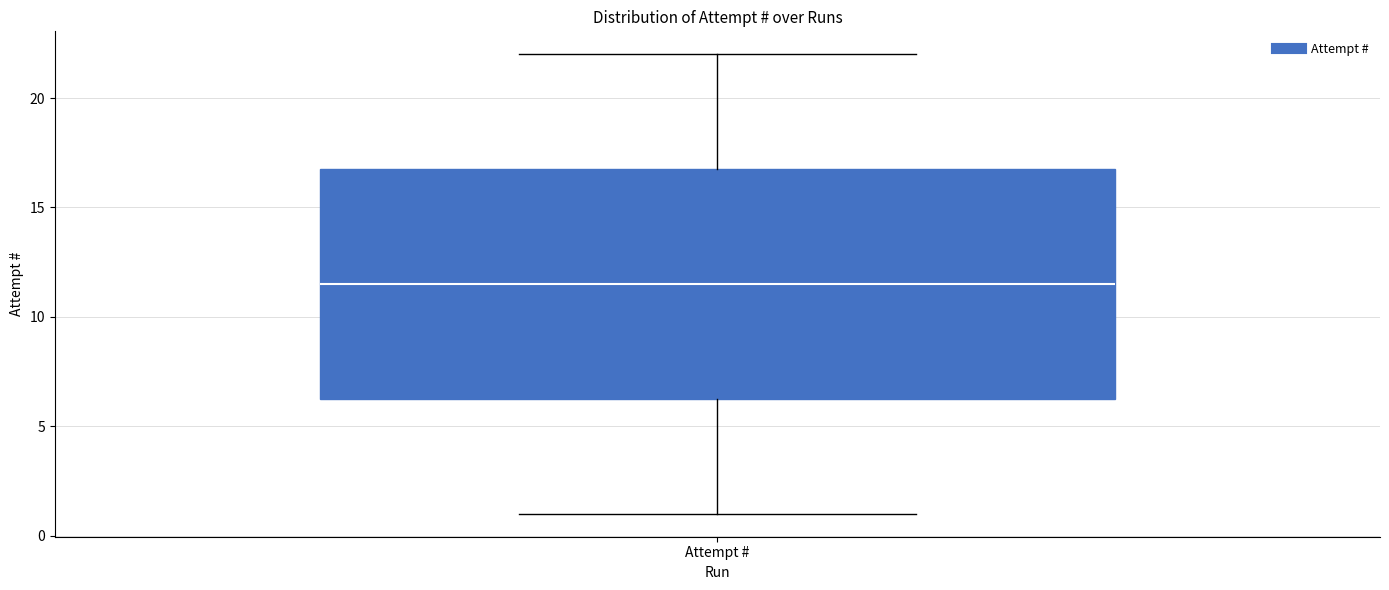

Read this box plot against the y-axis: the position of the median line, the range covered by the box, and the ends of both whiskers. The values are not printed on the chart, so give them approximately, as read against the axis.

median 11.5, box 6.5 to 17.0, whiskers 1.0 to 22.0